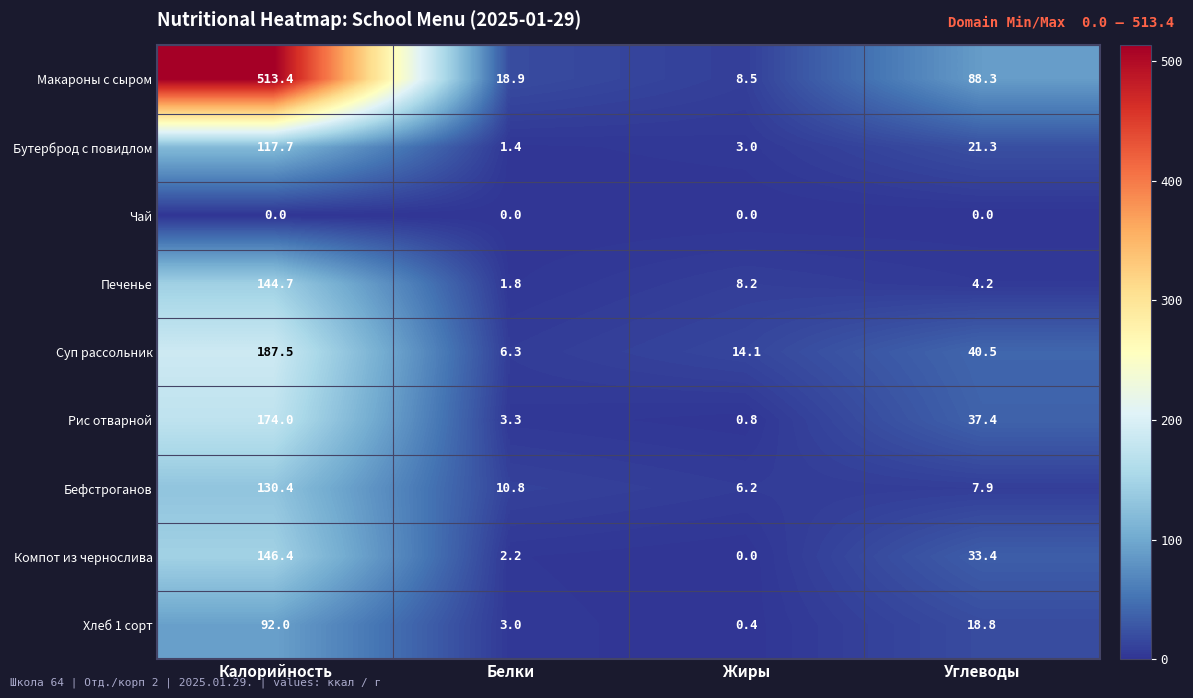

True or false: Рис отварной has a value of 0.8 at Жиры.

True